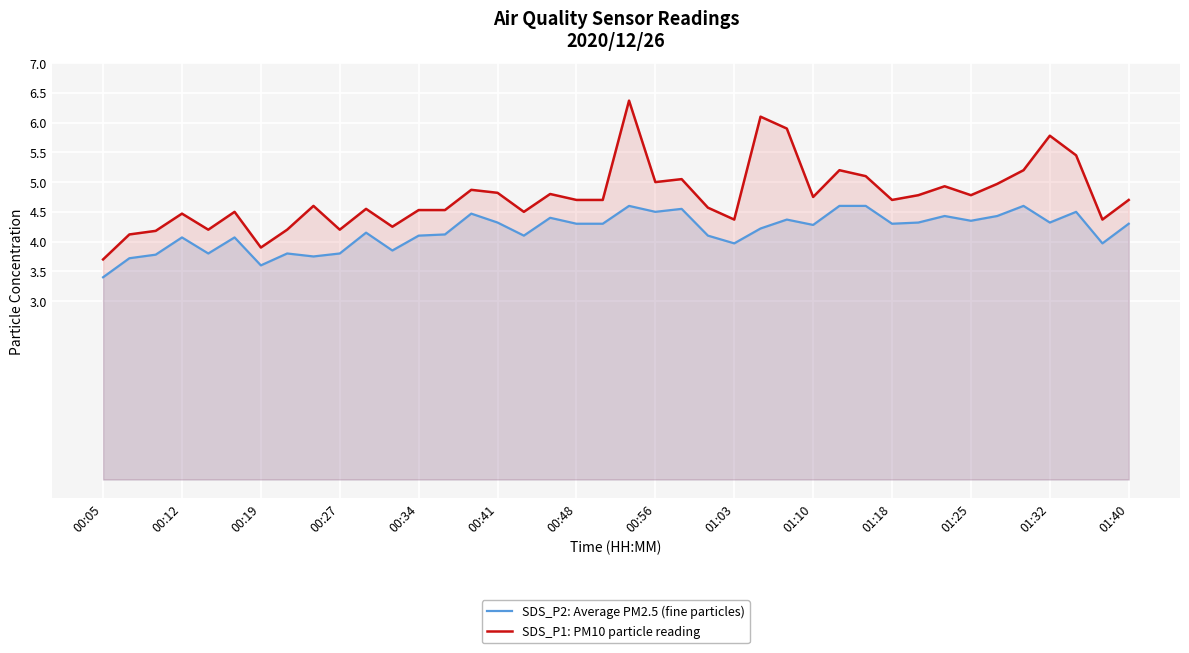

What is the average value of the SDS_P1: PM10 particle reading series?

4.8